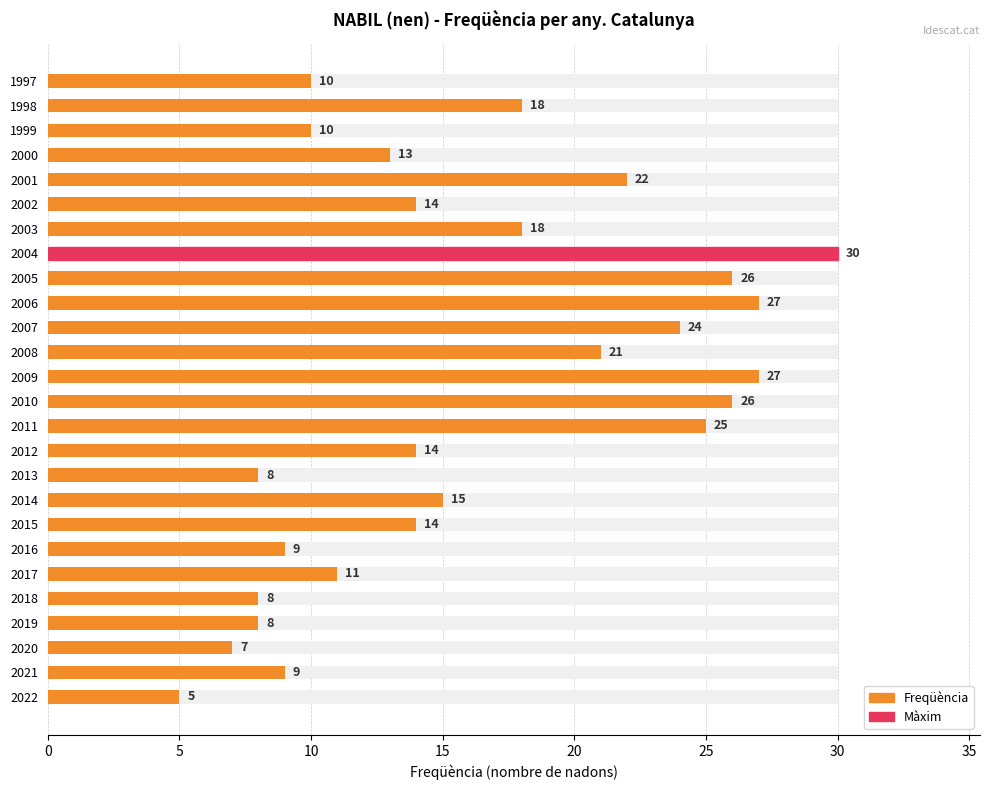

Reading right to left, transcribe all the data shown in this chart.

10	18	10	13	22	14	18	30	26	27	24	21	27	26	25	14	8	15	14	9	11	8	8	7	9	5